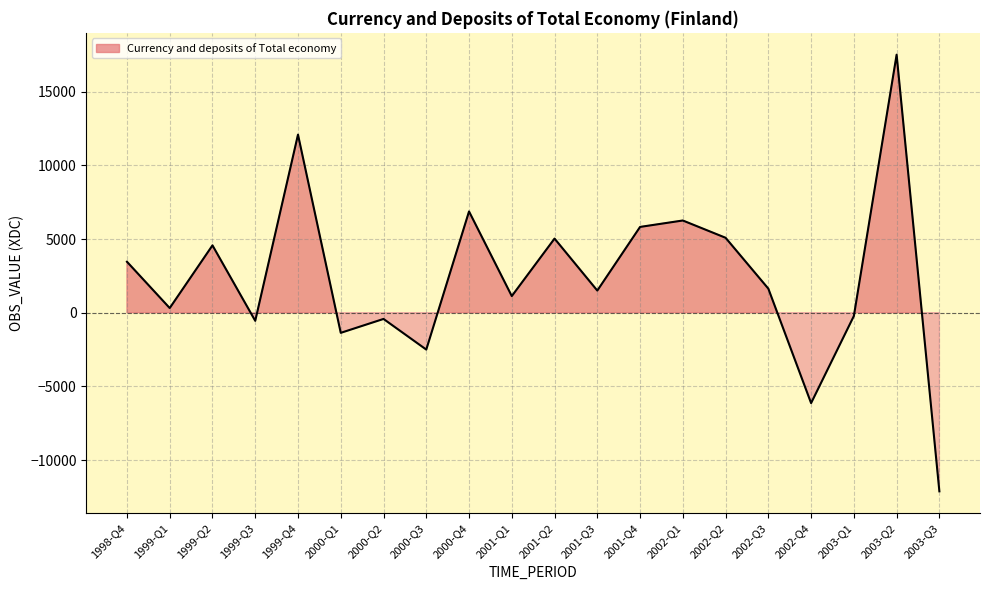

Reading right to left, transcribe all the data shown in this chart.

2003-Q3=-12126	2003-Q2=17517	2003-Q1=-224	2002-Q4=-6137	2002-Q3=1633	2002-Q2=5087	2002-Q1=6260	2001-Q4=5824	2001-Q3=1502	2001-Q2=5032	2001-Q1=1128	2000-Q4=6875	2000-Q3=-2503	2000-Q2=-423	2000-Q1=-1367	1999-Q4=12090	1999-Q3=-551	1999-Q2=4572	1999-Q1=315	1998-Q4=3460